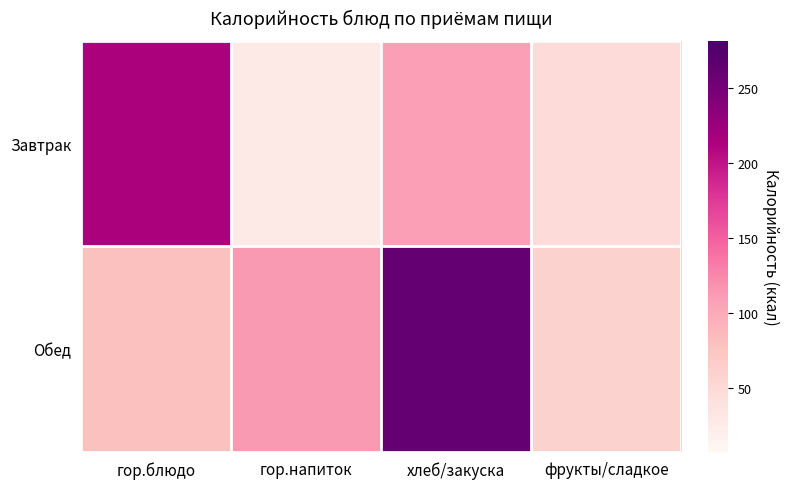

At гор.блюдо, list the series in order from largest to smallest.

Завтрак, Обед